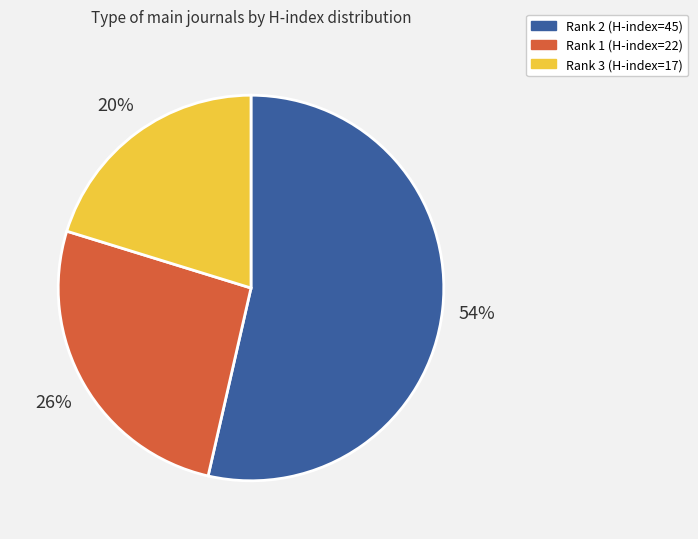

Is there any slice that represents more than half of the pie?

Yes